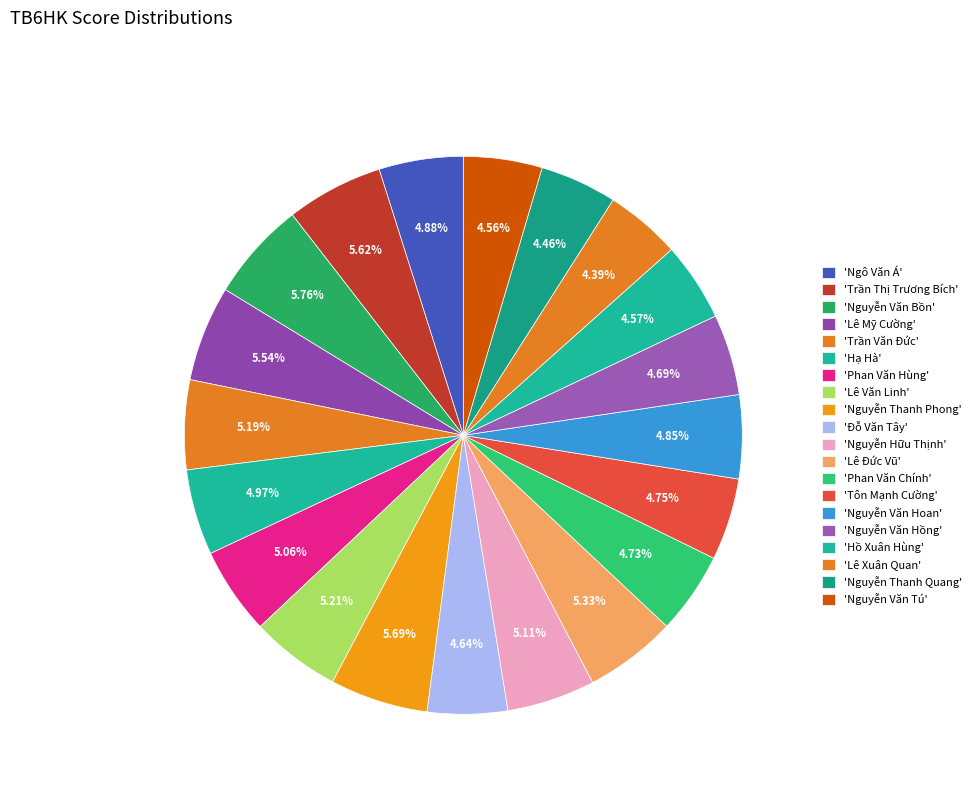

Count the number of slices in the pie.

20